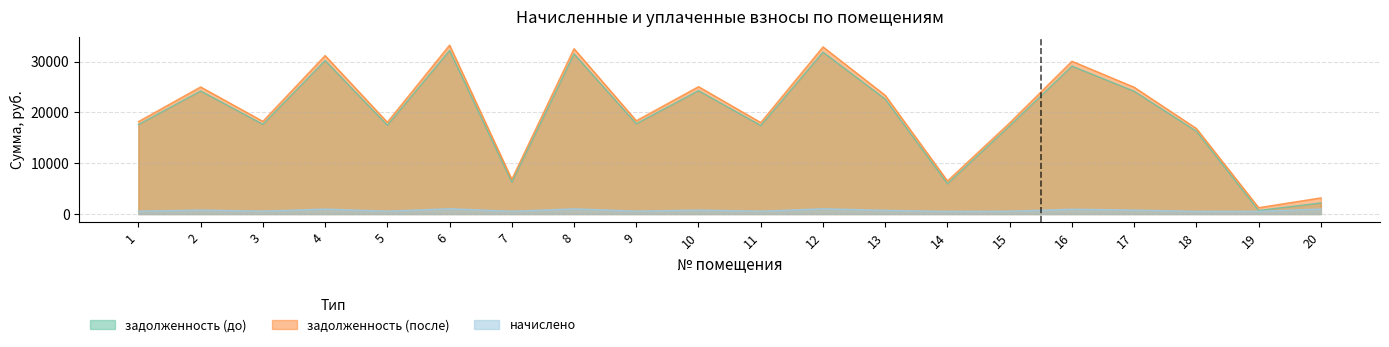

Is the value of задолженность (до) at 14 greater than the value of начислено at 11?

Yes